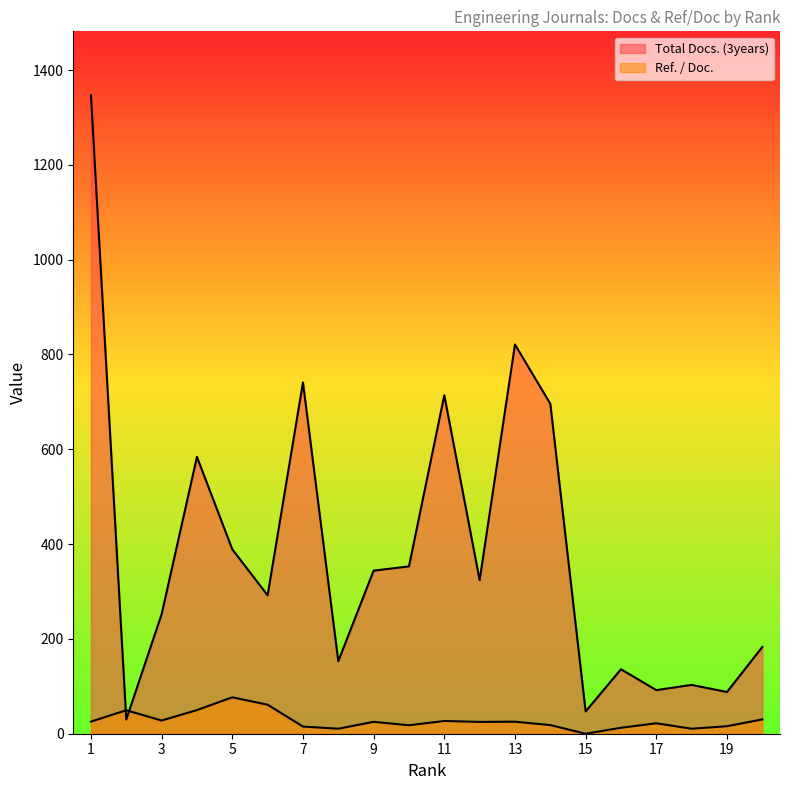

Reading right to left, transcribe all the data shown in this chart.

Total Docs. (3years): 20=183.0	19=88.0	18=103.0	17=92.0	16=136.0	15=47.0	14=696.0	13=821.0	12=324.0	11=714.0	10=353.0	9=344.0	8=153.0	7=741.0	6=292.0	5=389.0	4=584.0	3=252.0	2=30.0	1=1347.0
Ref. / Doc.: 20=30.2	19=15.8	18=10.5	17=22.0	16=12.6	15=0.0	14=18.2	13=25.4	12=24.9	11=26.9	10=17.9	9=25.1	8=10.5	7=15.1	6=61.2	5=76.8	4=49.9	3=27.8	2=49.6	1=25.5